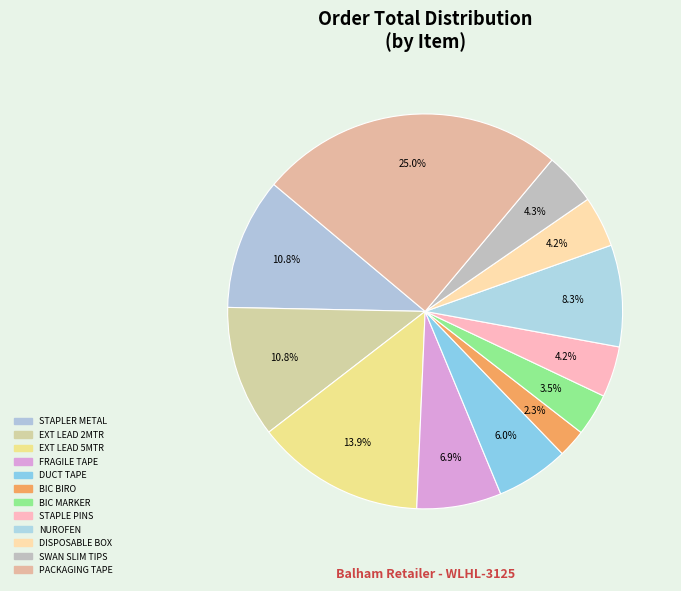

How many segments does this pie chart have?

12